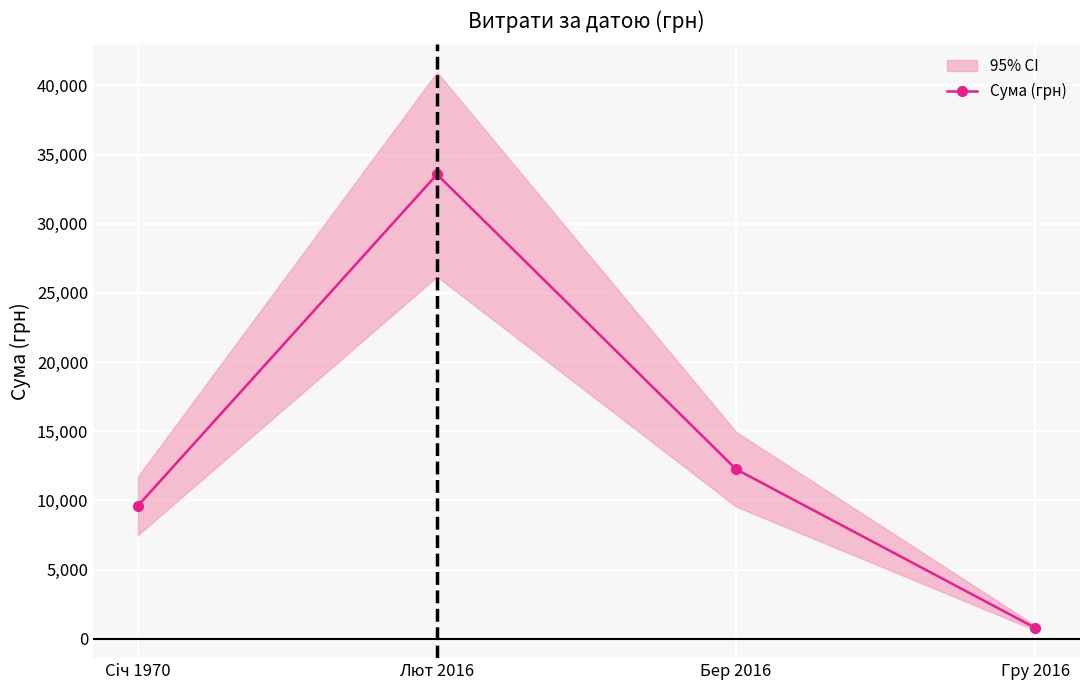

What is the label of the 1st point from the left?

Сiч 1970